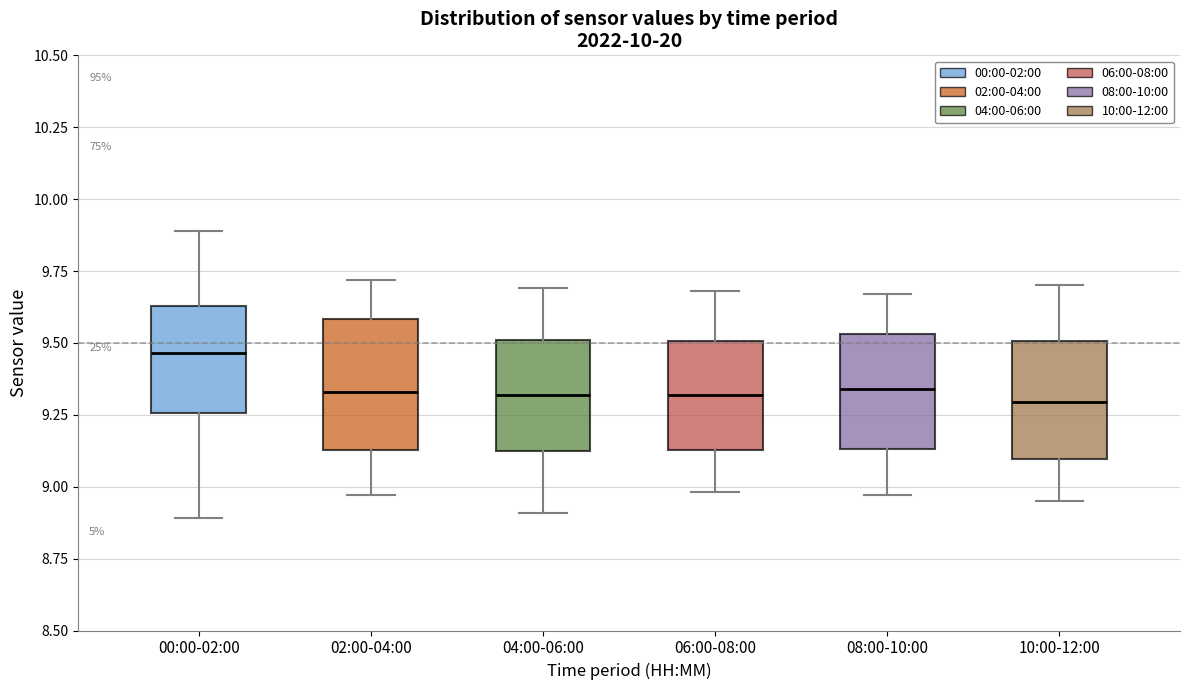

Which box has the highest median line?

00:00-02:00